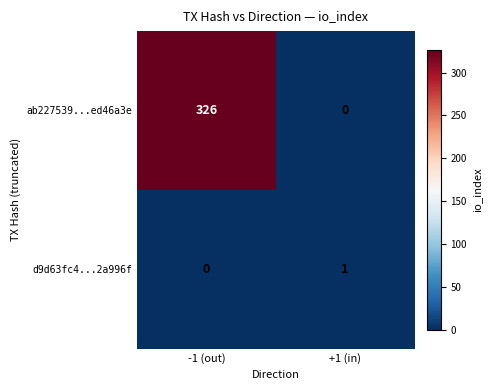

Reading right to left, what are all the values shown in this chart?

ab227539...ed46a3e: 0	326
d9d63fc4...2a996f: 1	0